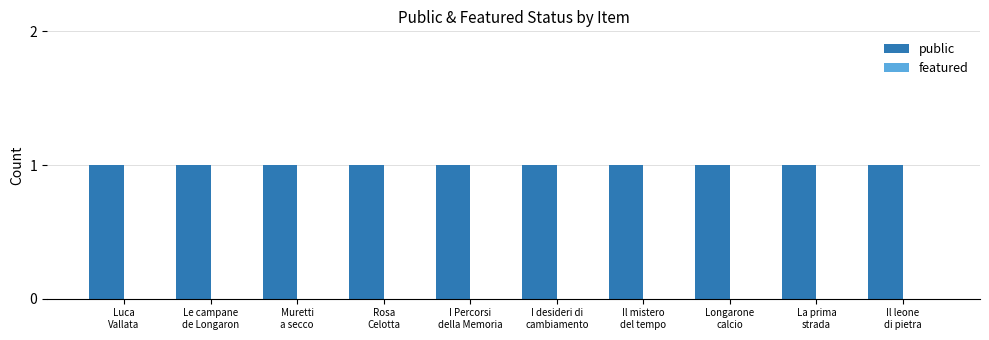

What is the label of the 1st bar from the left?

Luca
Vallata